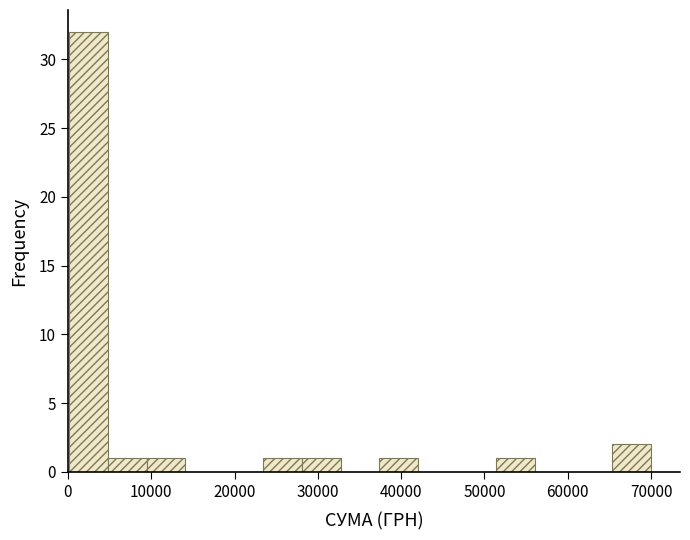

What is the height of the bar covering 5000 to 9000 on the x-axis? Neither the bar edges nor the heights are printed on the chart, so give them approximately, as read against the axes.

1